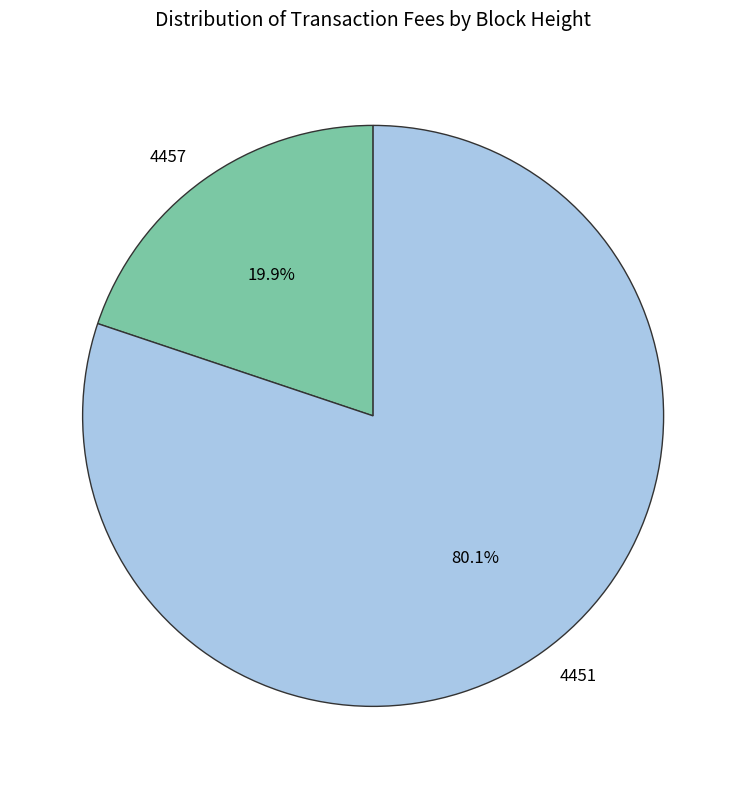

Does 4457 represent more than half of the total?

No